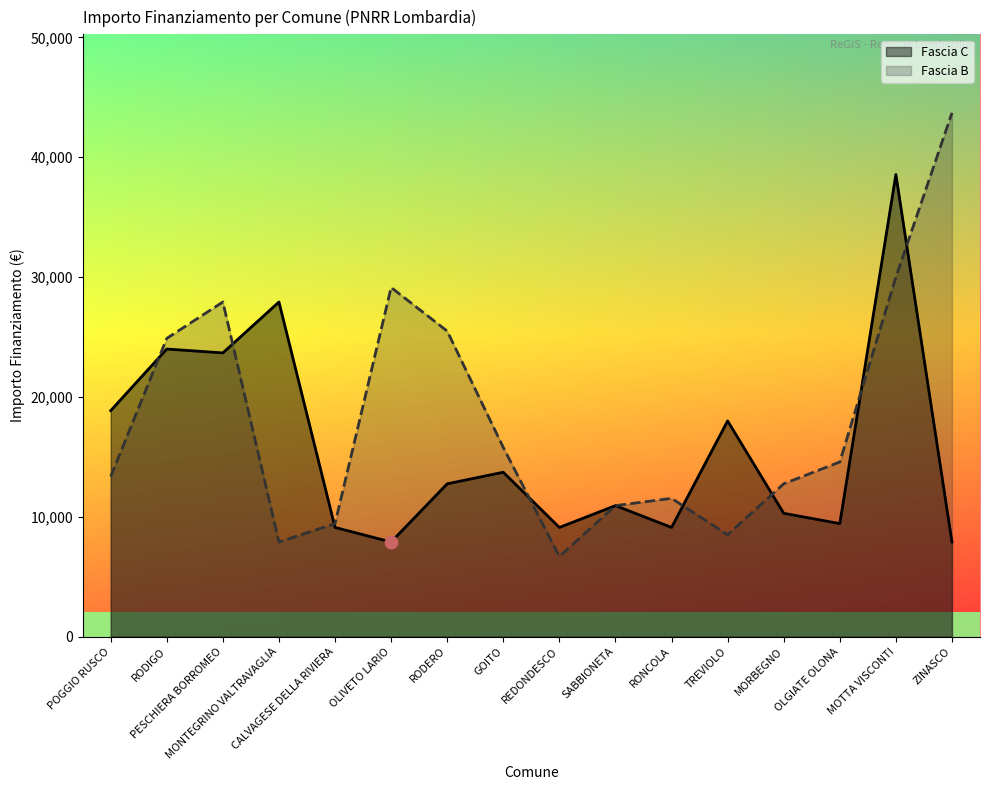

Which series contains the lowest Y value?

Fascia B